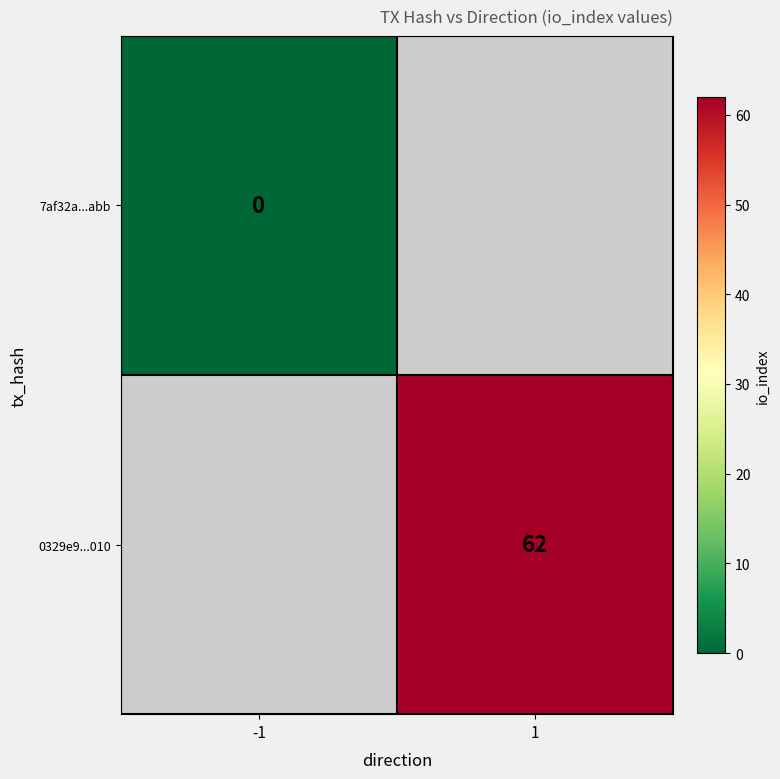

The 0329e9...010 series shows 100 at 1. True or false?

False